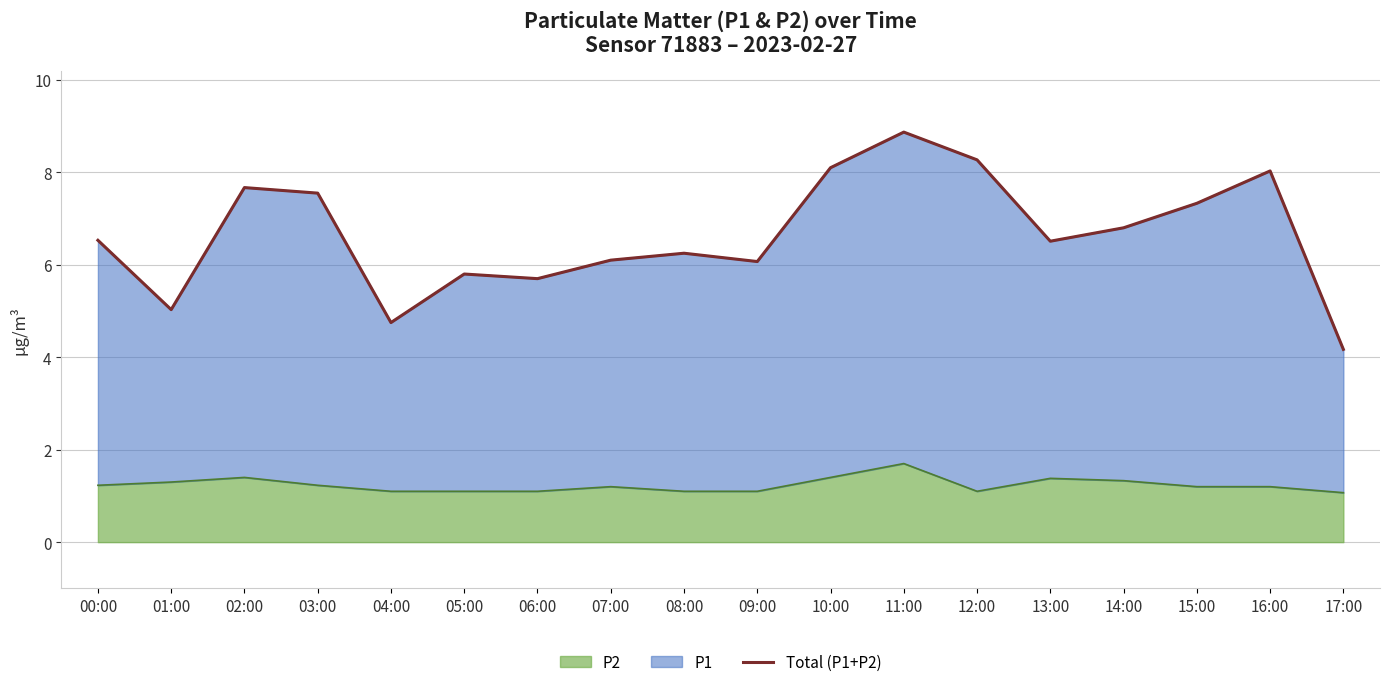

Count the number of values greater than 6.

13